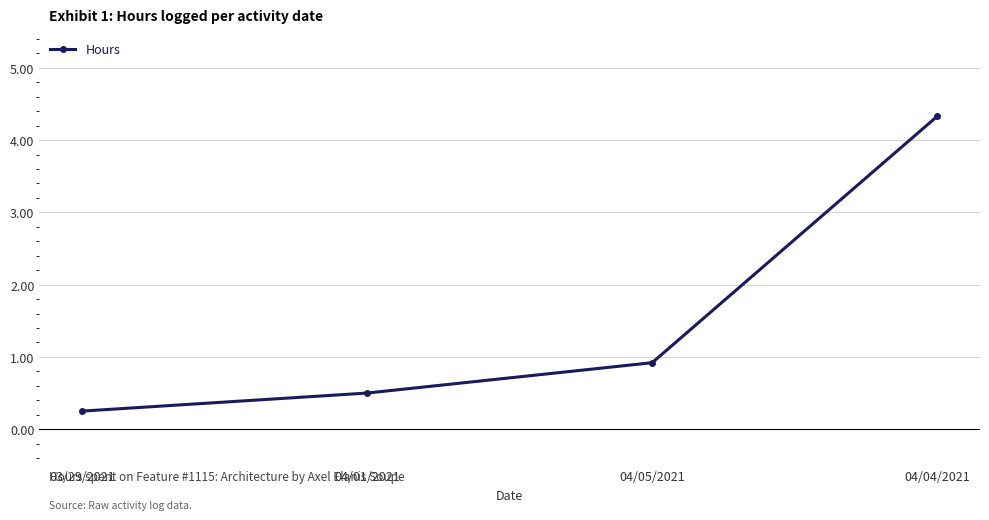

What is the difference between the values at 04/04/2021 and 04/05/2021?

3.4